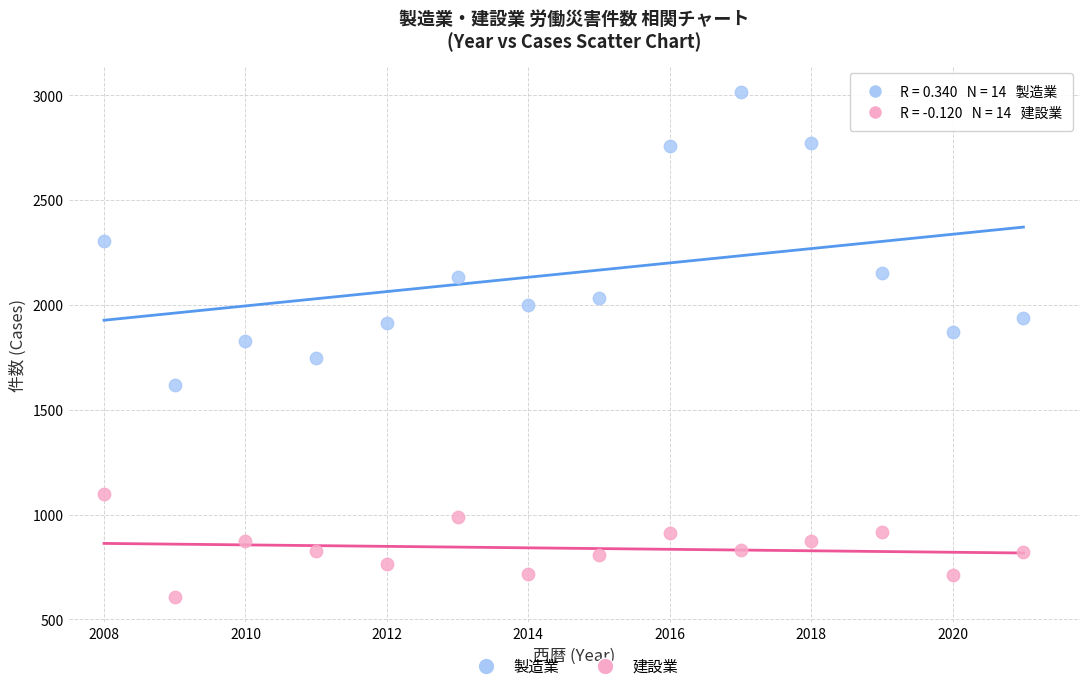

What is the X range (max minus min) for the scatter plot?

13